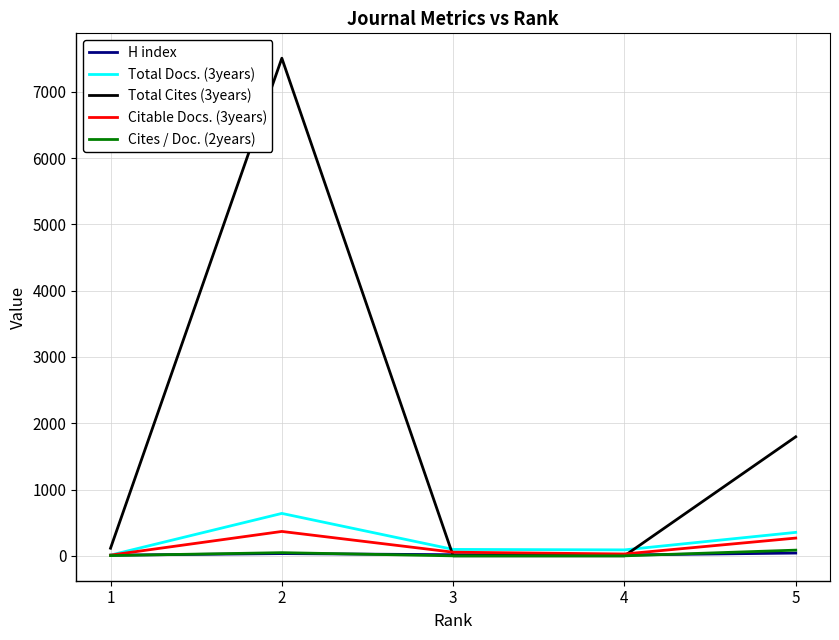

Which series has the widest spread of values?

Total Cites (3years)